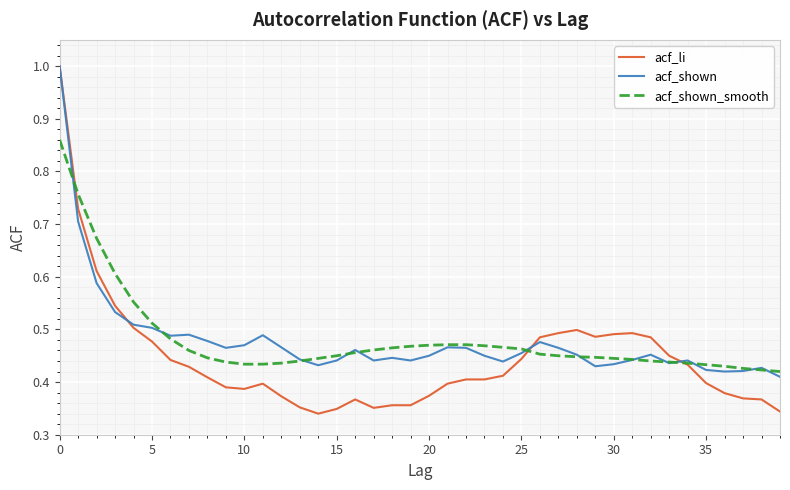

What is the maximum value for acf_shown?

1.0